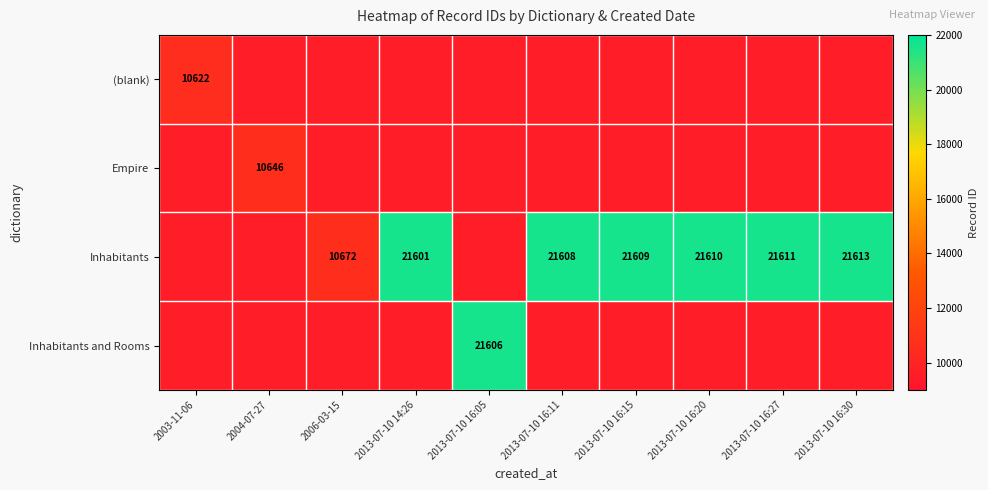

The value of Empire at 2004-07-27 is 2165. True or false?

False